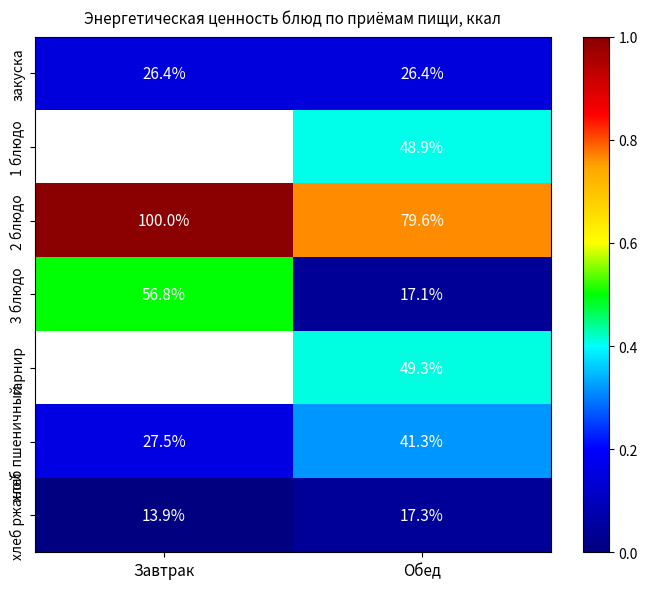

How many data points in 2 блюдо are above 261?

1